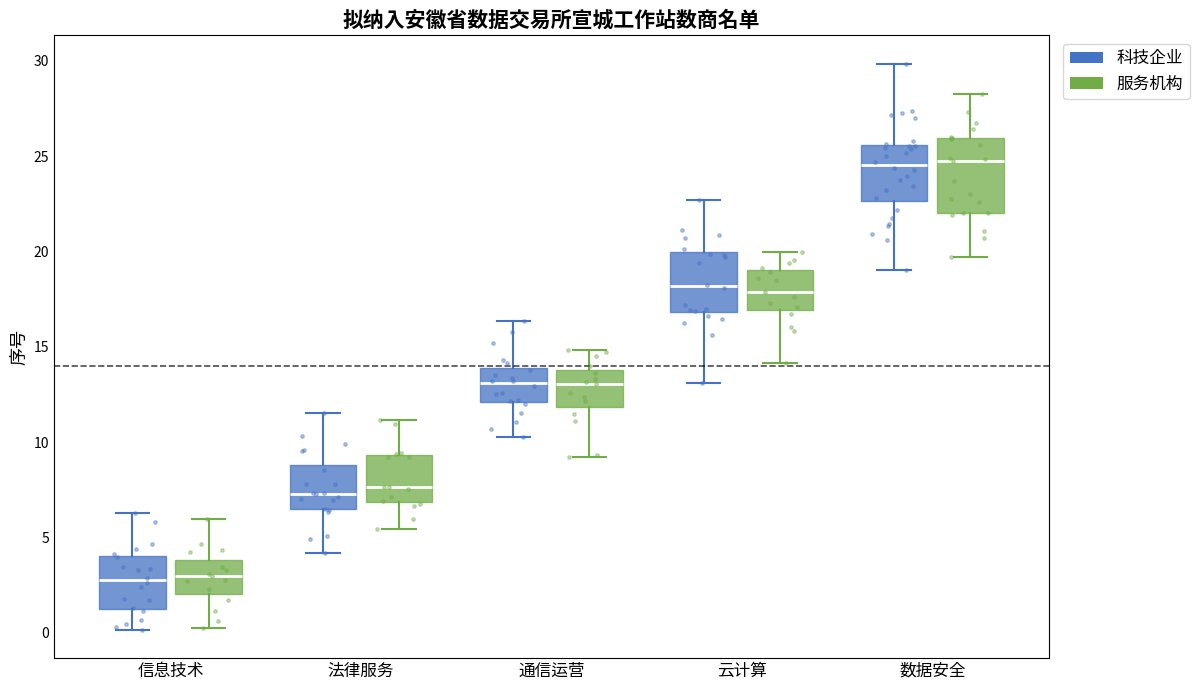

Comparing the boxes themselves (not the whiskers), which one is the tallest?

数据安全 (服务机构)